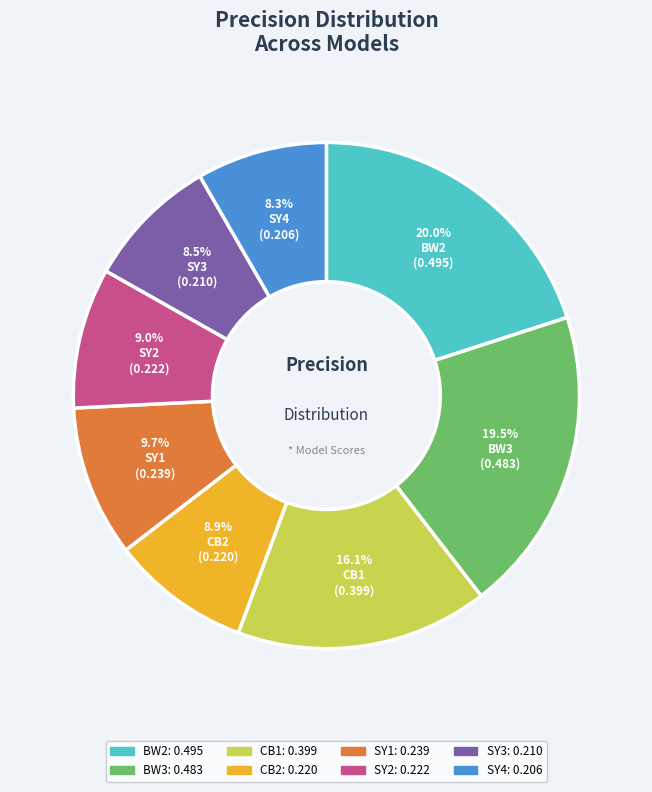

To the nearest percent, what is the combined percentage of BW3 and CB1?

36%